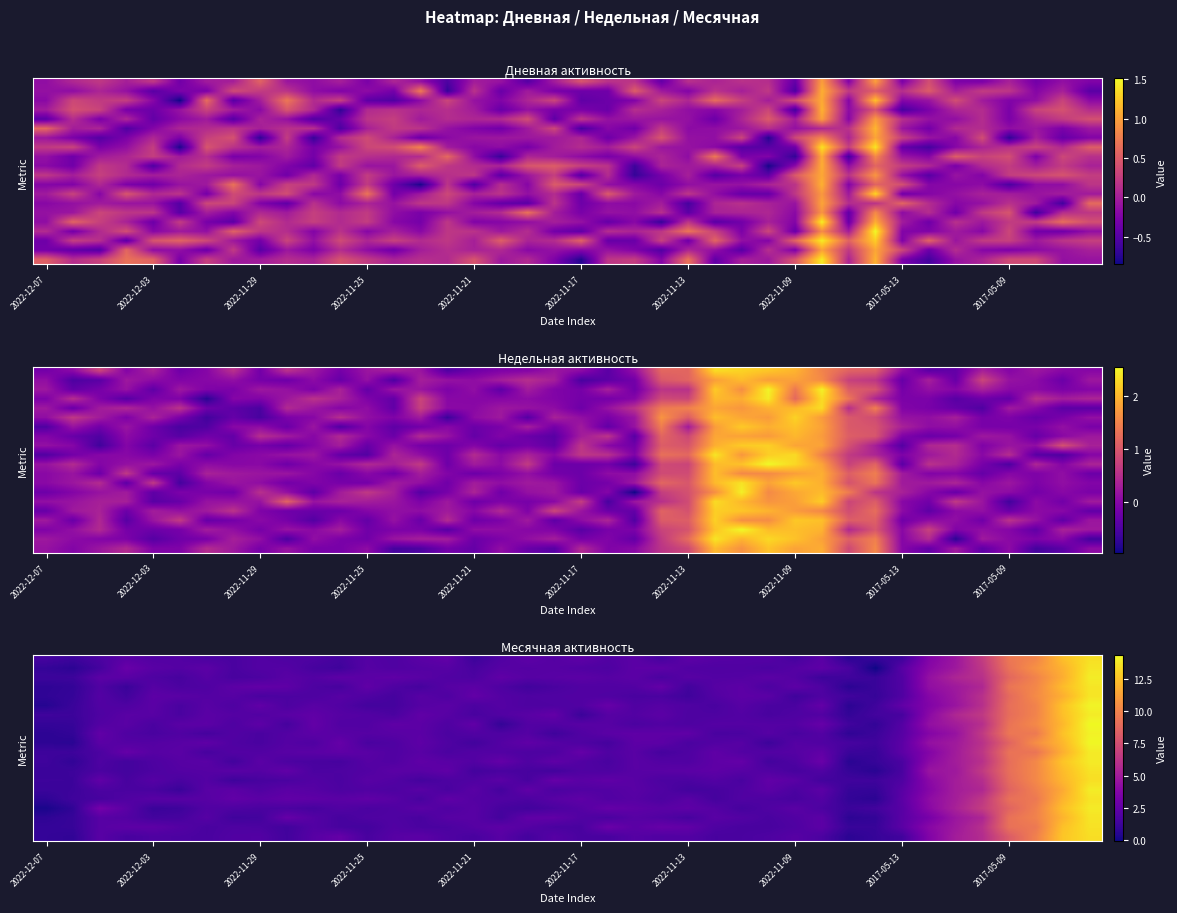

What is the total value across all series at 2022-12-07?

19.7